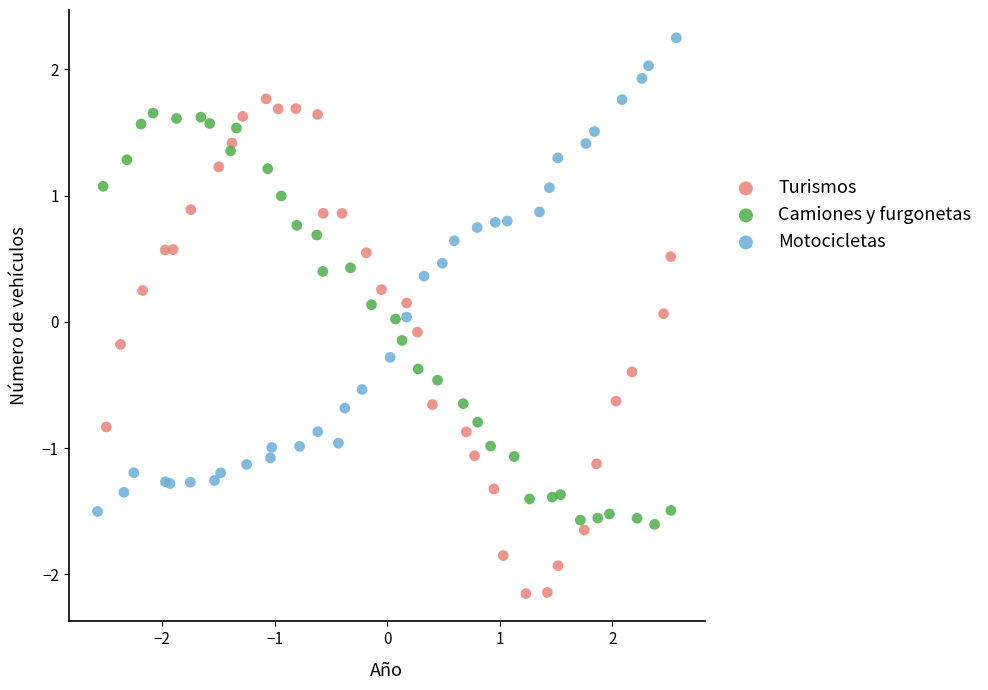

Which series contains the lowest Y value?

Turismos